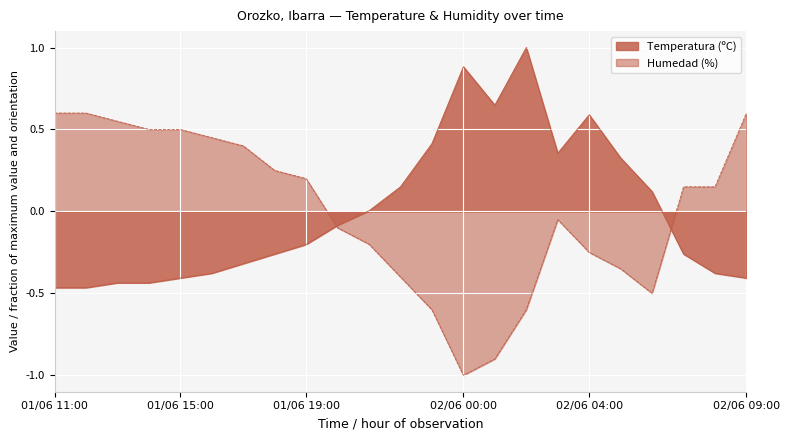

How many positive values does the Humedad (%) series have?

12